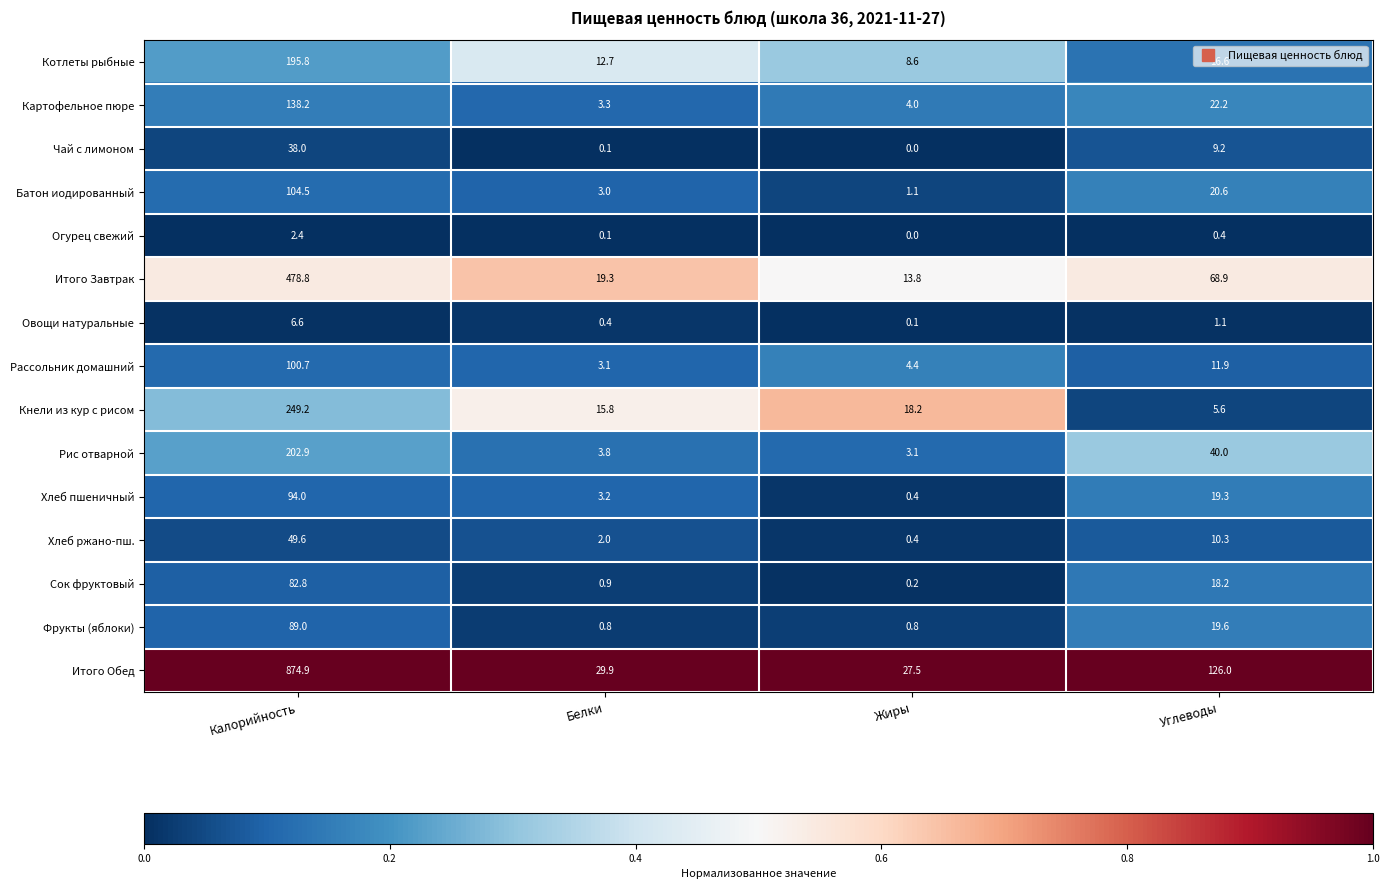

The value of Итого Обед at Белки is 47.0. True or false?

False